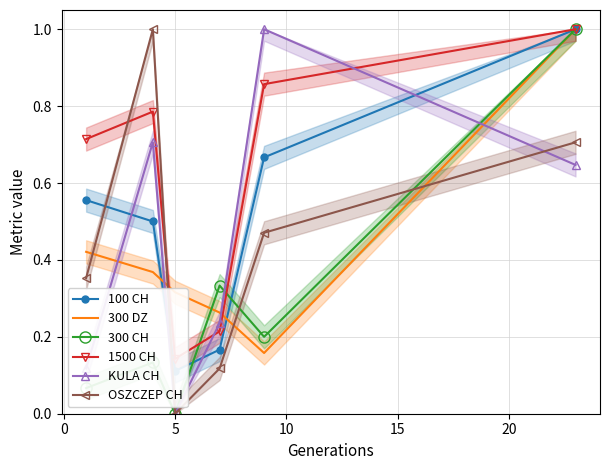

Which series ends up on top after the final intersection of KULA CH and 300 DZ?

300 DZ